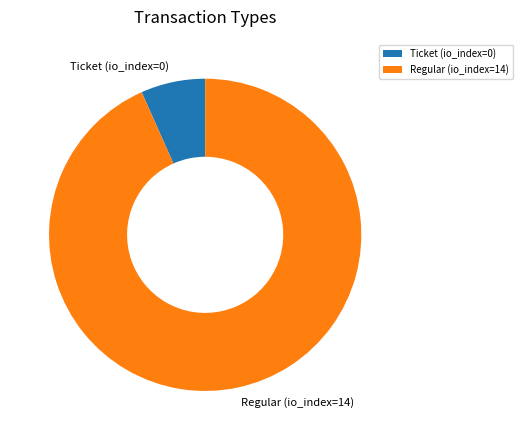

Is the sum of Regular (io_index=14) and Ticket (io_index=0) greater than half?

Yes